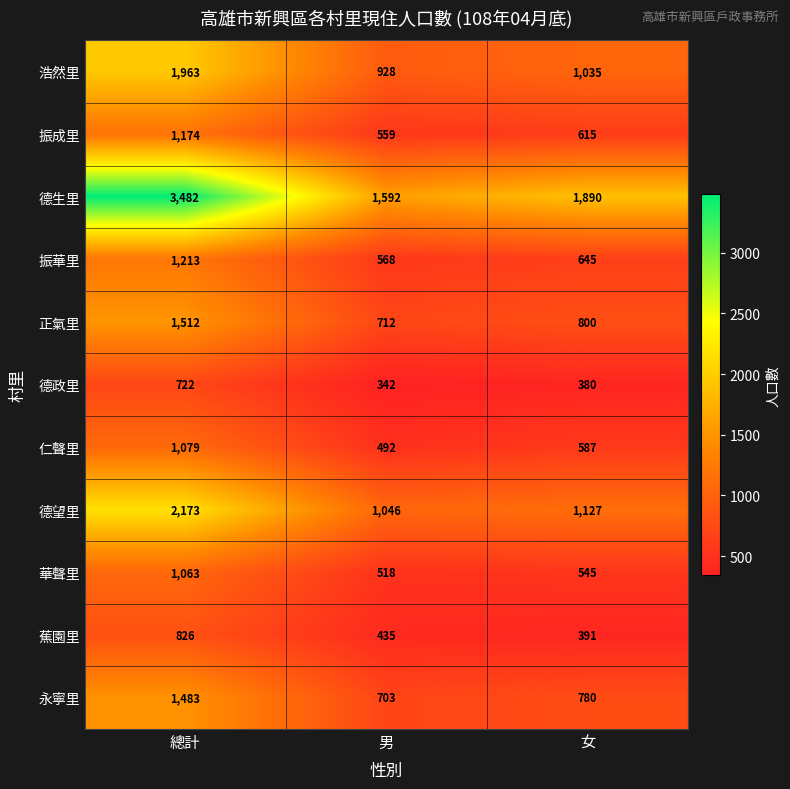

Which series changed the most between 男 and 女?

德生里